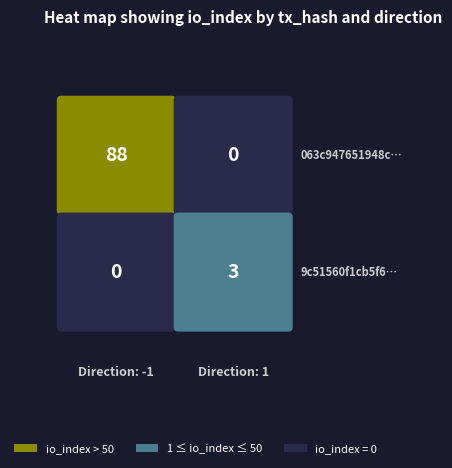

At how many categories does at least one series exceed 77?

1